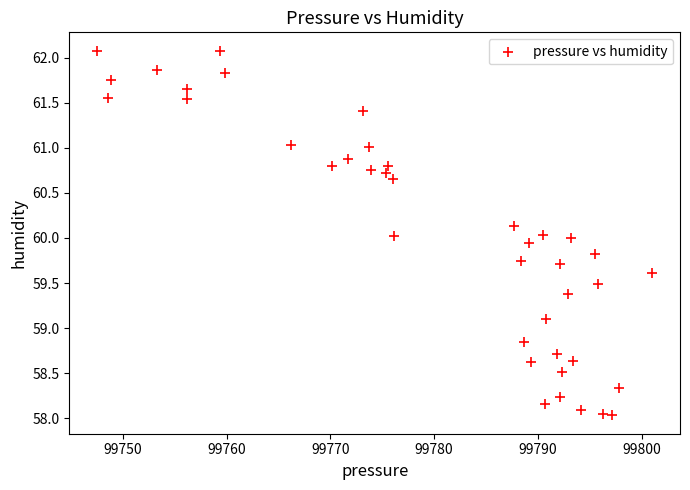

What is the range of X values (max minus min)?

53.5